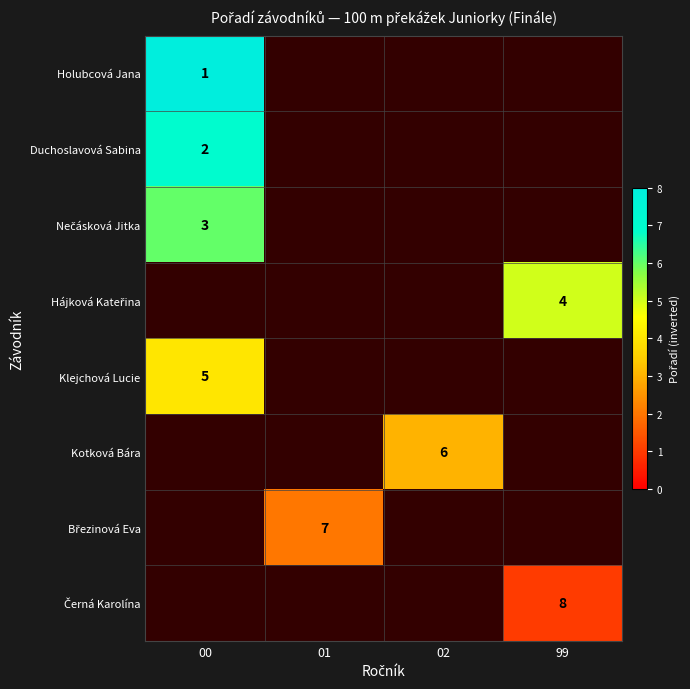

The Kotková Bára series shows 11 at 02. True or false?

False